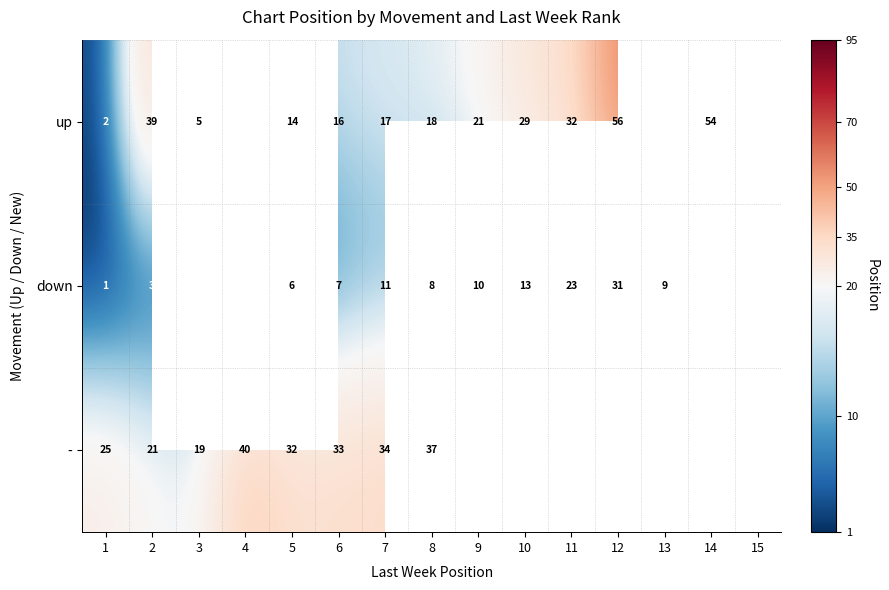

What is the sum of the down values at 8 and 7?

19